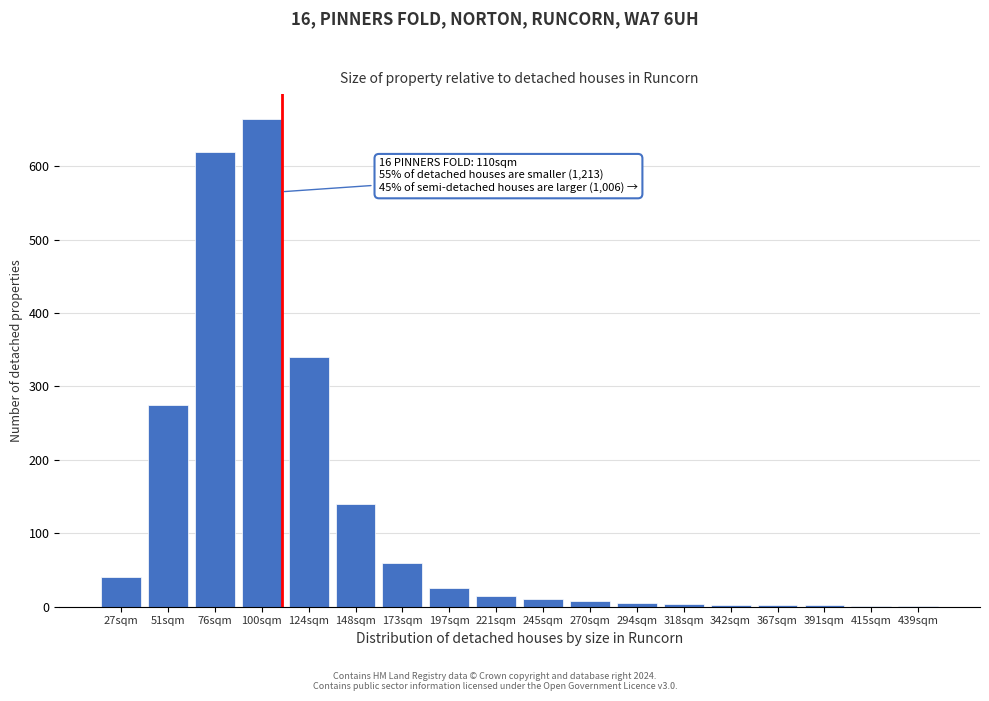

What is the maximum value shown in the chart?

665